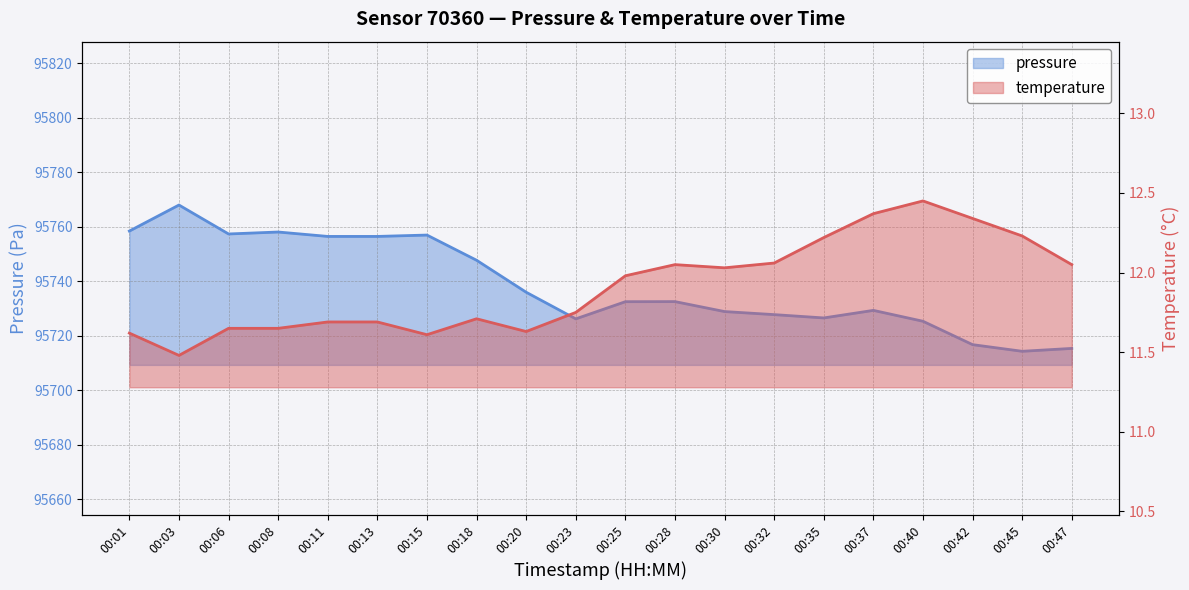

At which category is the sum across all series the highest?

00:03